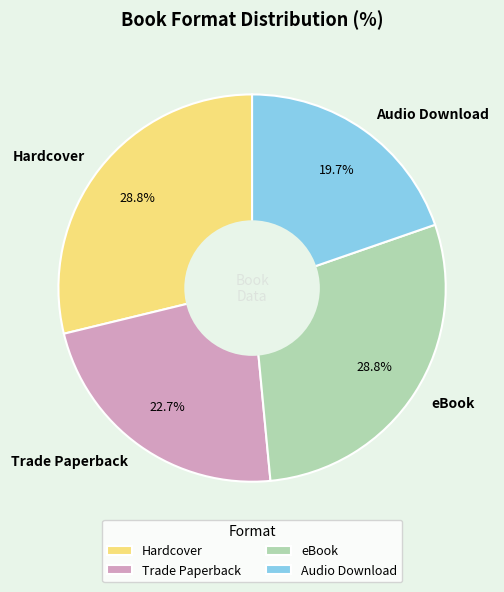

Which category has the smallest portion of the pie?

Audio Download